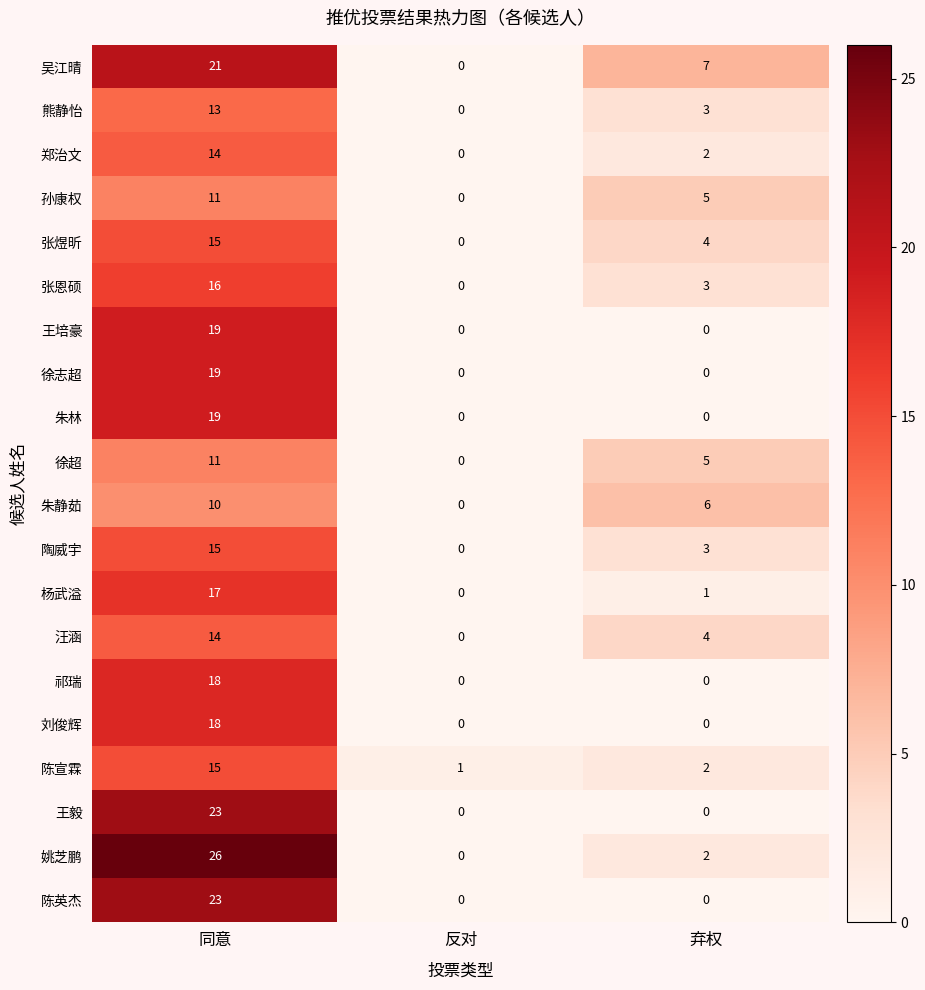

True or false: 陶威宇 has a value of 8 at 同意.

False